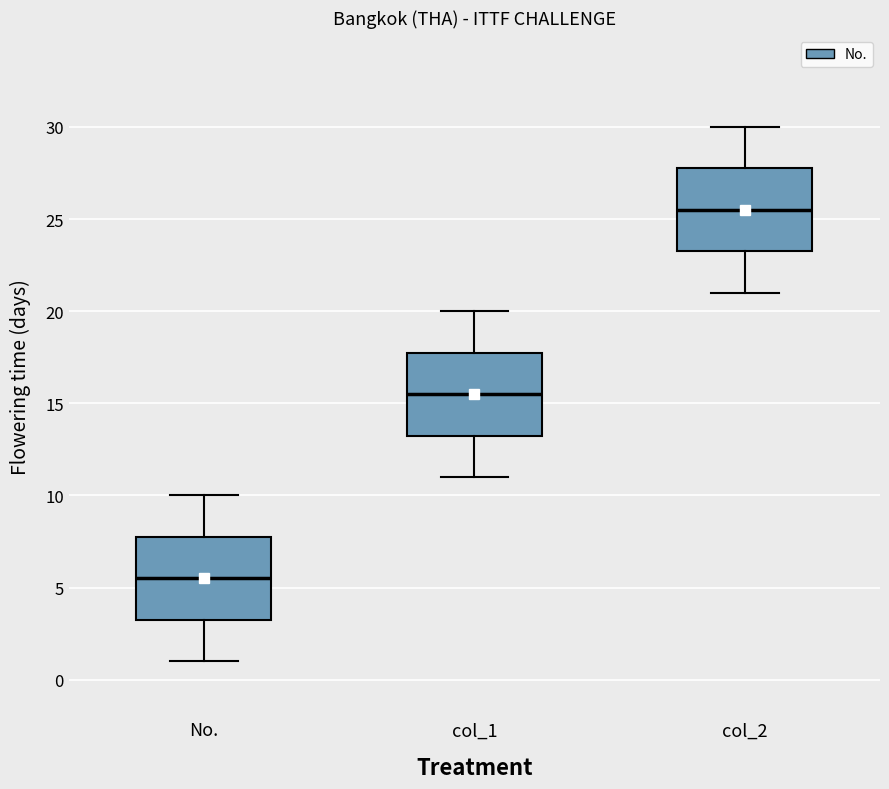

Reading left to right, transcribe this box plot: for each box, give where its median line is, the range the box spans, and where its two whiskers end, as read against the y-axis. The values are not printed on the chart, so give them approximately, as read against the axis.

No.: median 5.5, box 3.5 to 8.0, whiskers 1.0 to 10.0
col_1: median 15.5, box 13.5 to 18.0, whiskers 11.0 to 20.0
col_2: median 25.5, box 23.5 to 28.0, whiskers 21.0 to 30.0